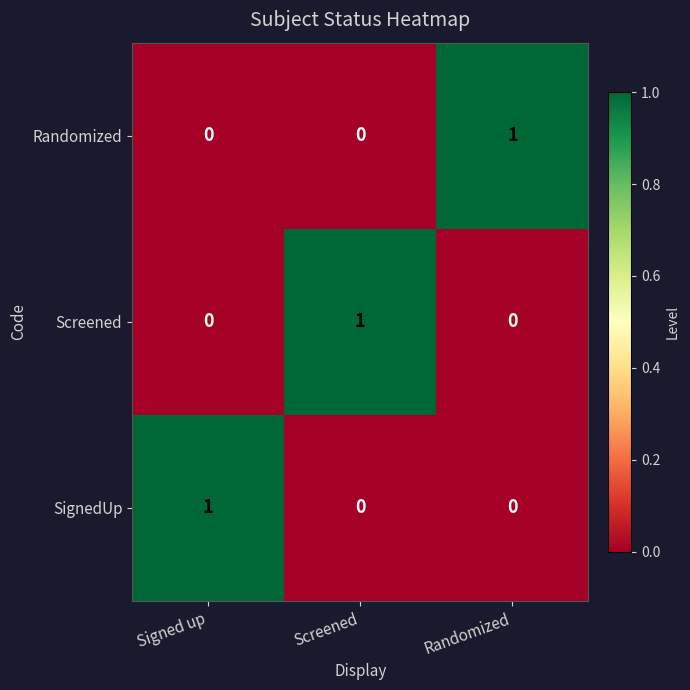

Reading left to right, what are all the values shown in this chart?

Randomized: 0	0	1
Screened: 0	1	0
SignedUp: 1	0	0